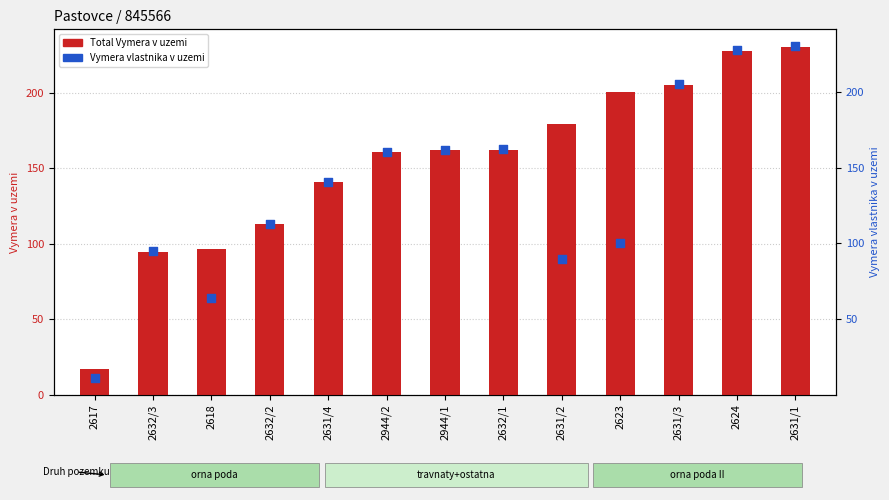

Which series has the largest total across all categories?

Total Vymera v uzemi